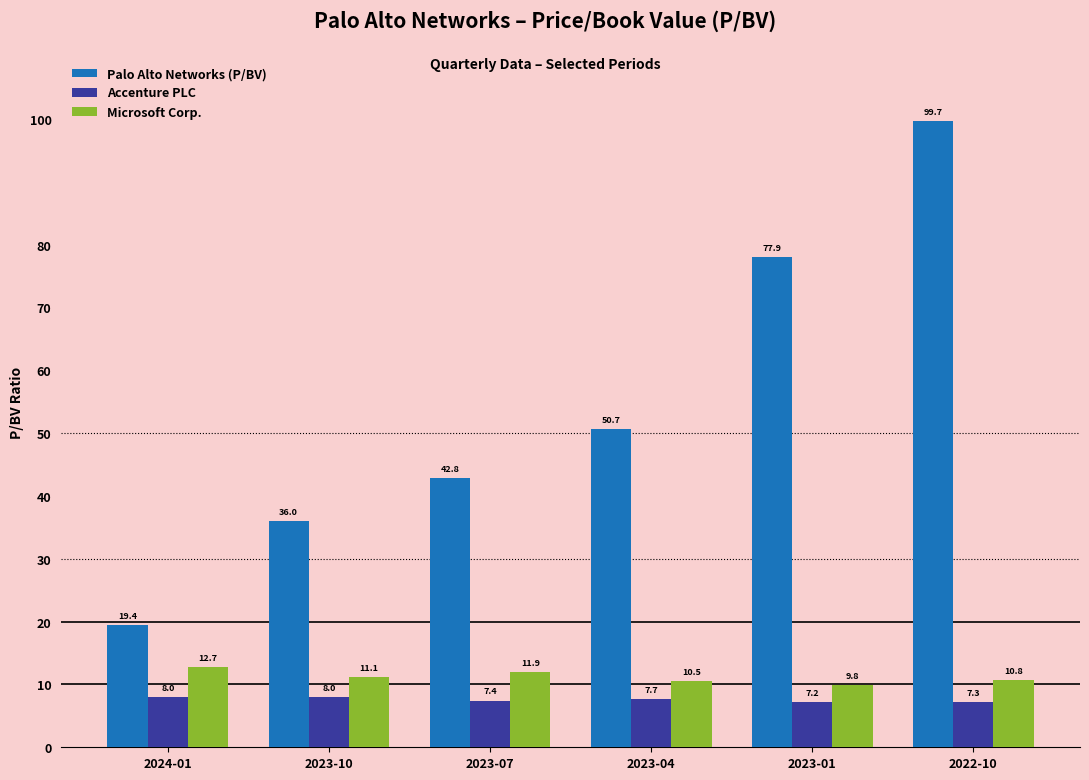

The Microsoft Corp. series shows 9.8 at 2023-01. True or false?

True